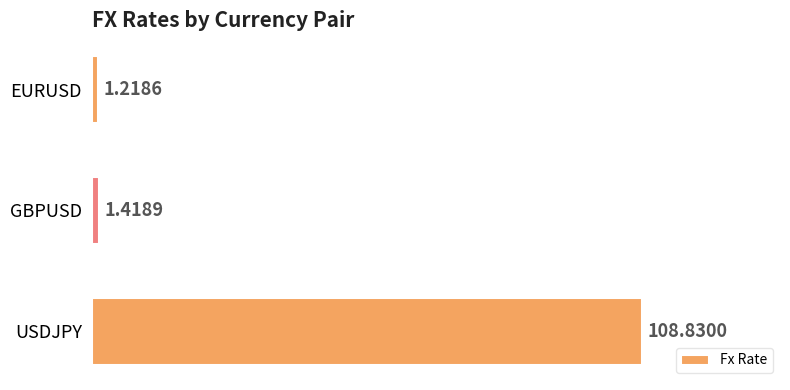

Where is the data nearest to the value 55?

GBPUSD